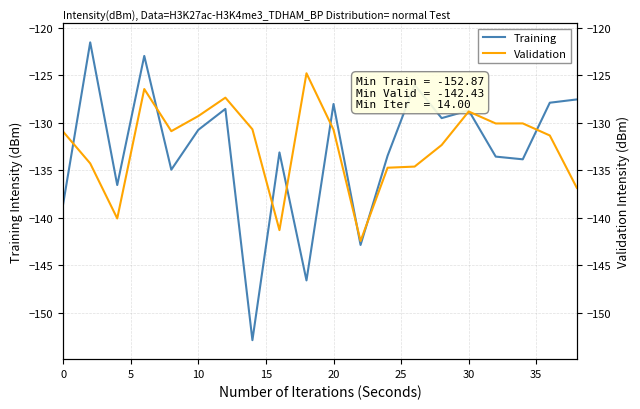

List the series in order of their overall mean, lowest first.

Training, Validation